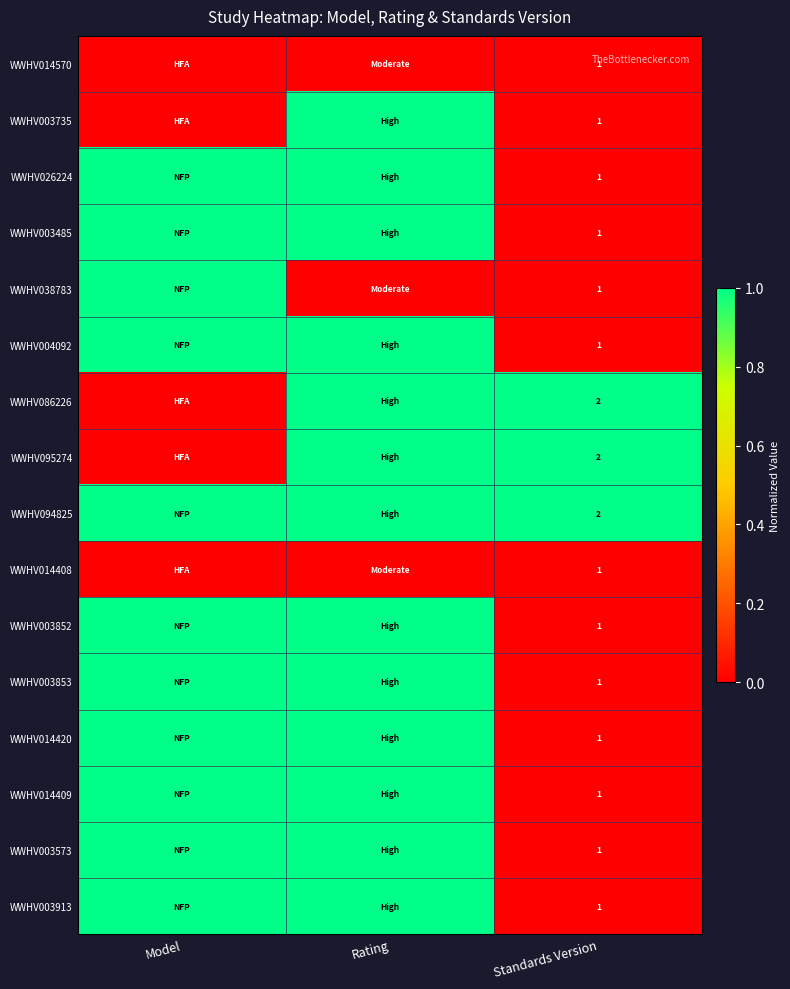

What is the total value across all series at Standards Version?

19